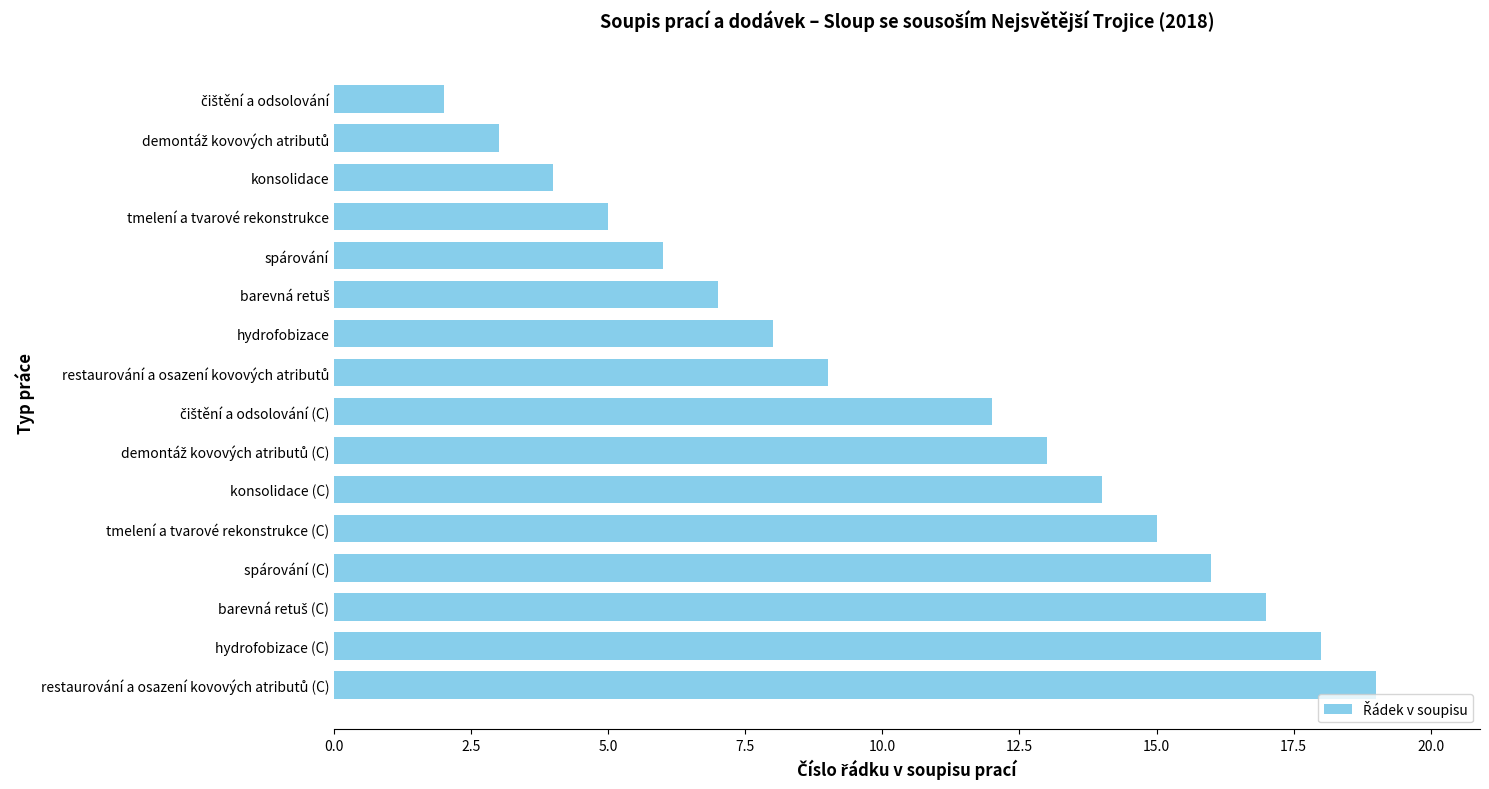

True or false: the data shows 8 at hydrofobizace.

True